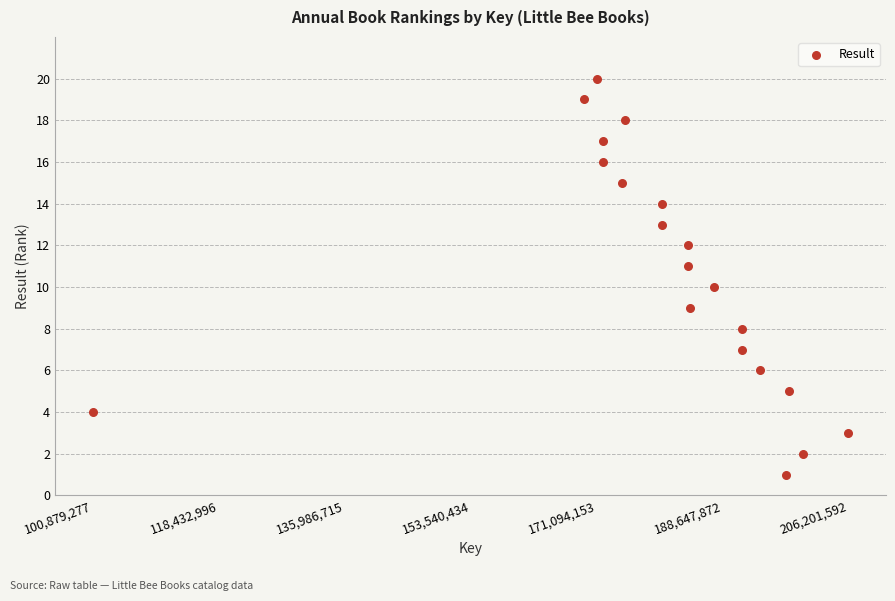

What is the range of Y values (max minus min)?

19